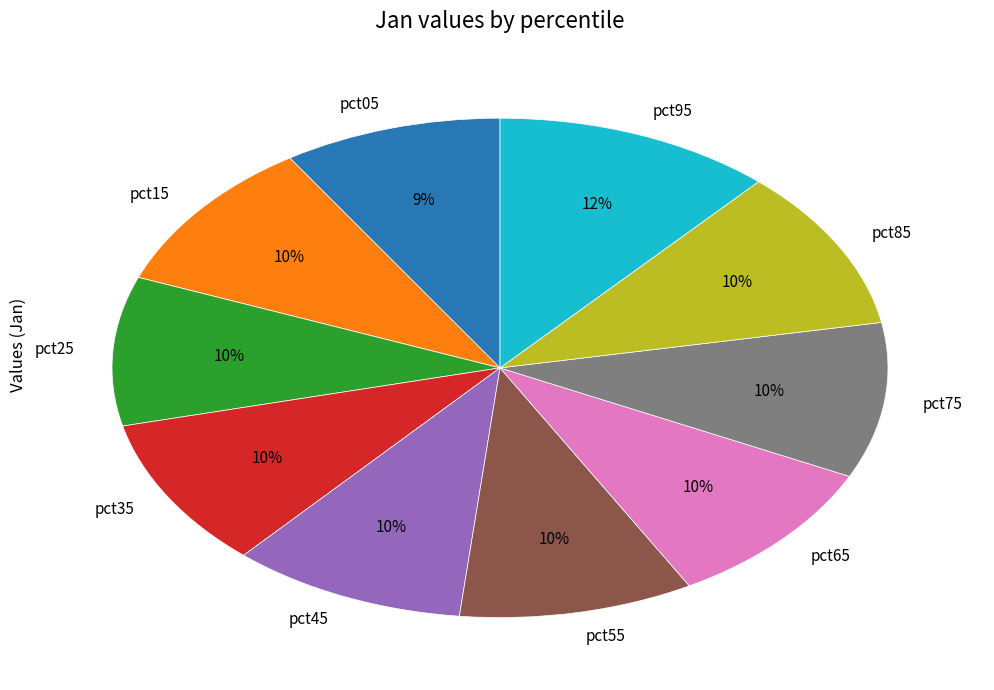

To the nearest percent, what portion does pct15 represent?

10%